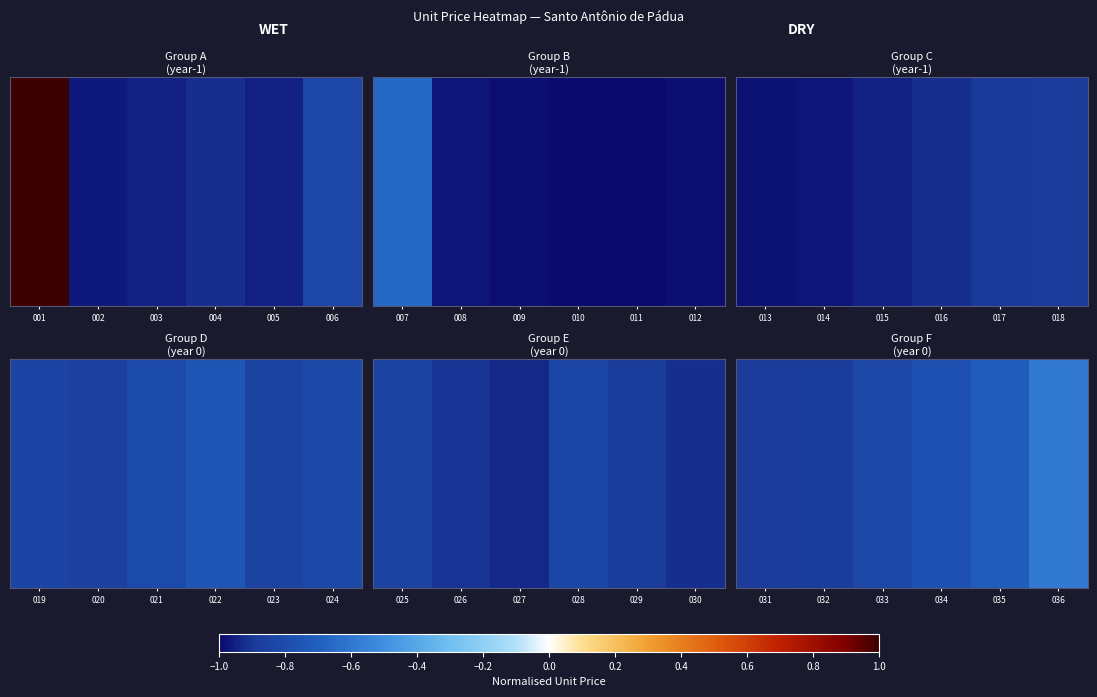

The value at 032 is -0.9. True or false?

True